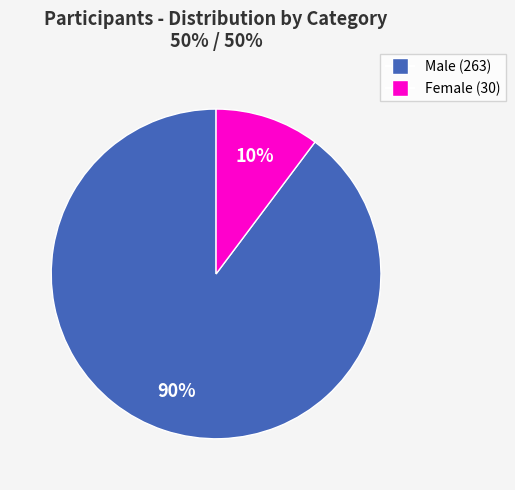

Is there any slice that represents more than half of the pie?

Yes